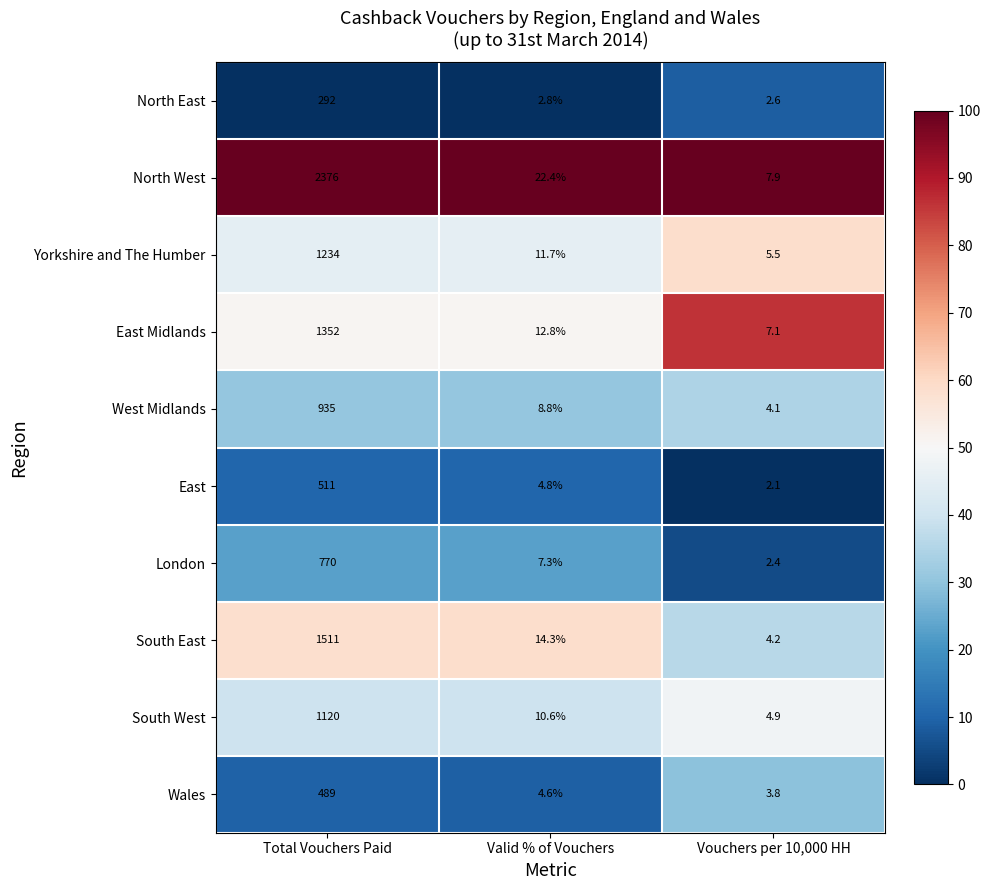

What is the maximum value shown in the chart?

2376.0